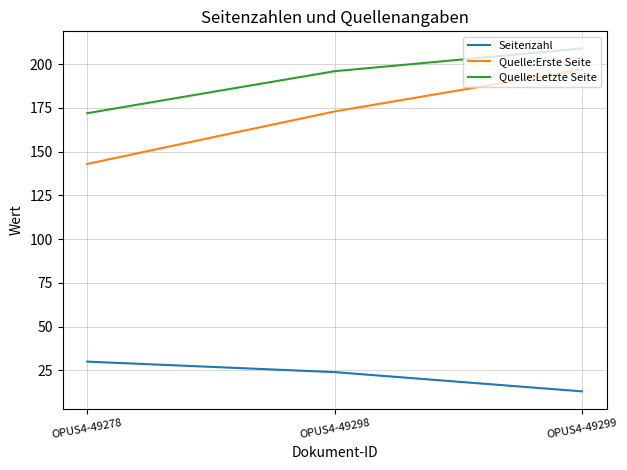

How many lines are shown in the chart?

3